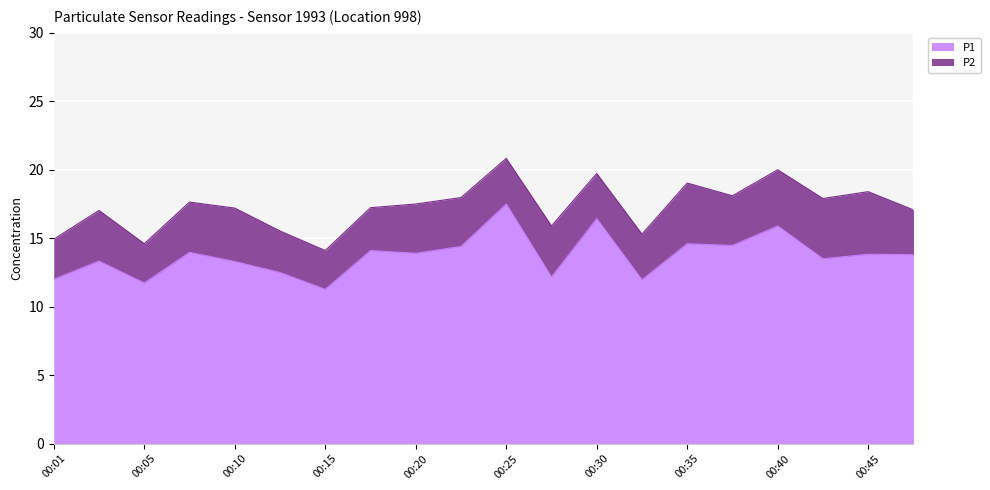

Between 00:28 and 00:23, which is larger?

00:23